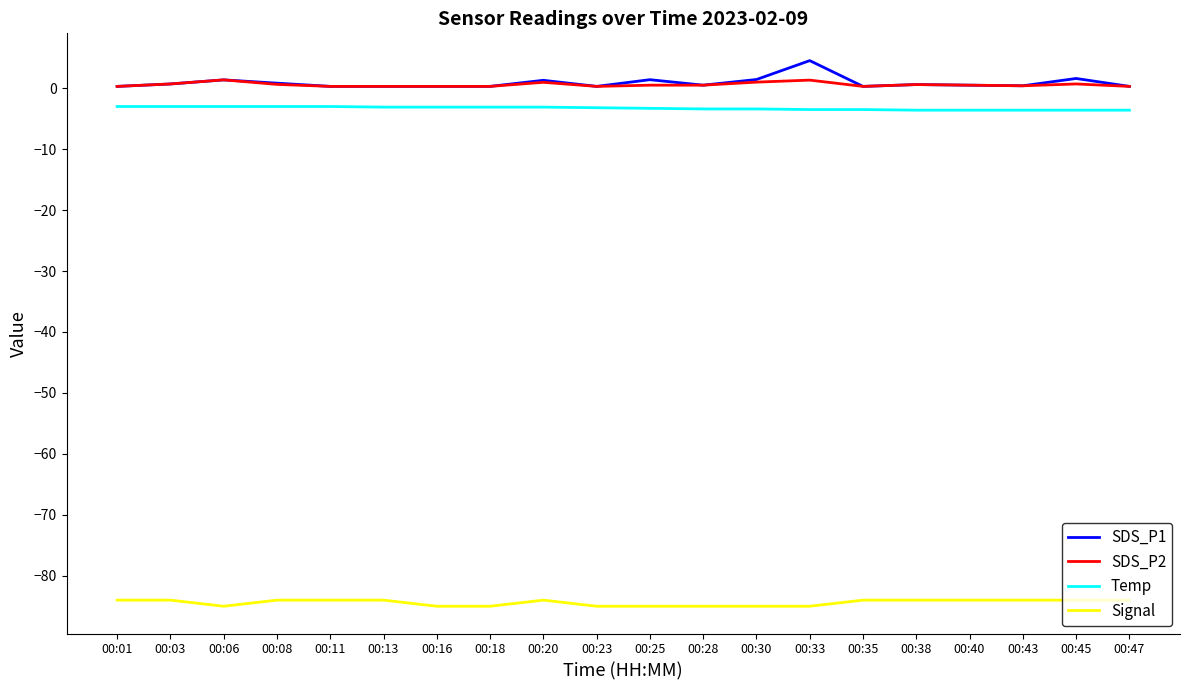

The SDS_P1 series shows 0.5 at 00:40. True or false?

True